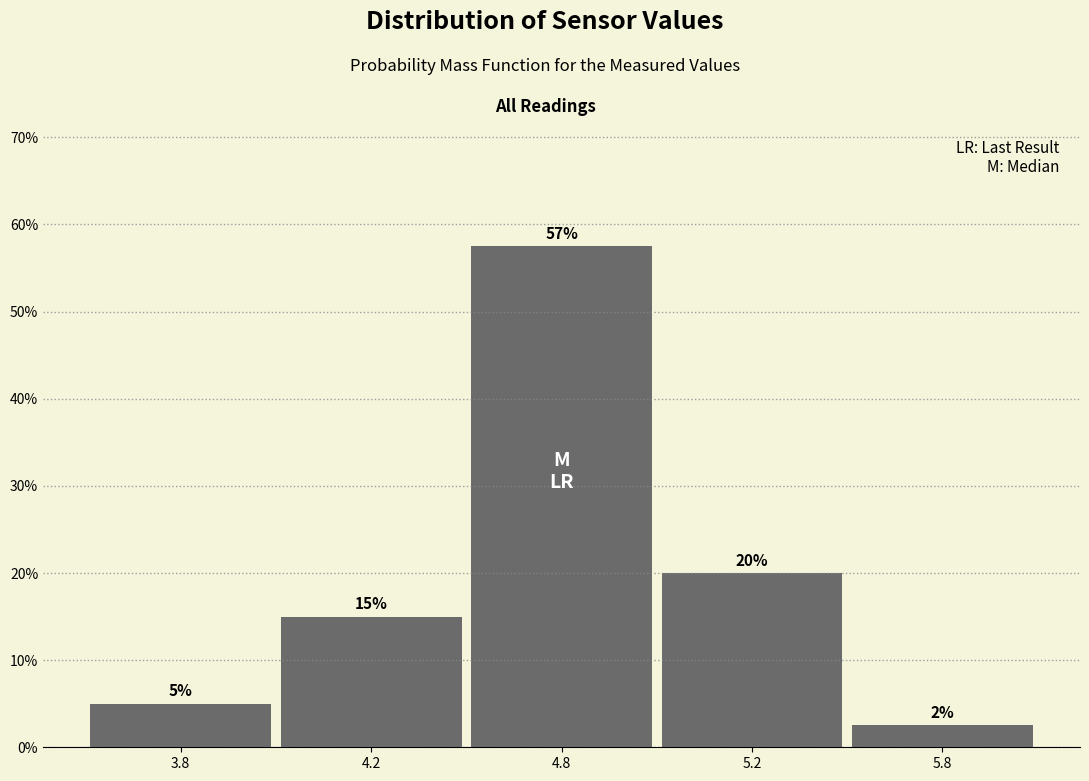

Are the bars horizontal?

No